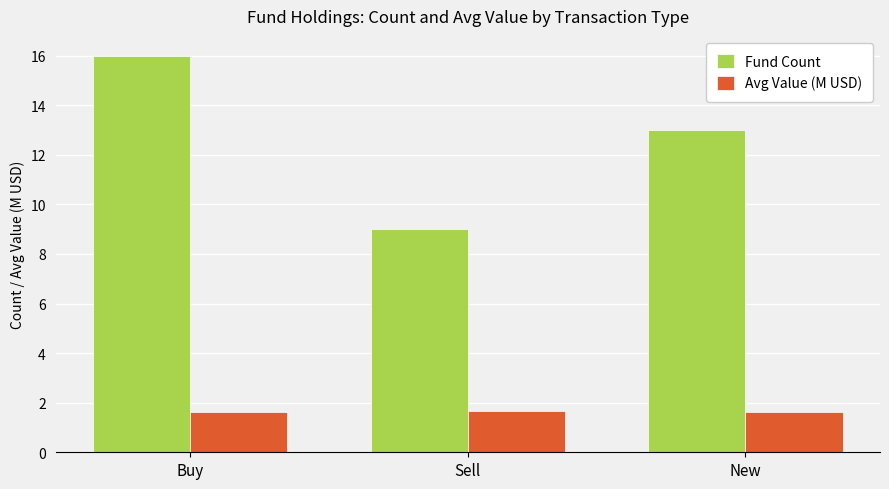

What is the difference between the maximum and minimum values in the Fund Count series?

7.0